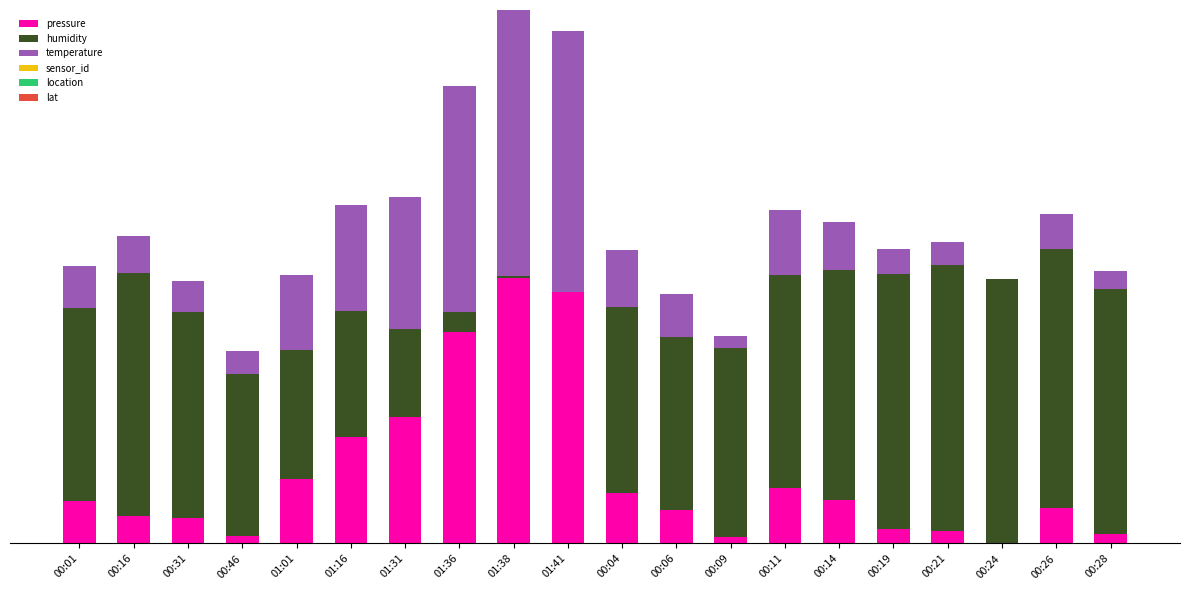

Does the chart contain stacked bars?

Yes